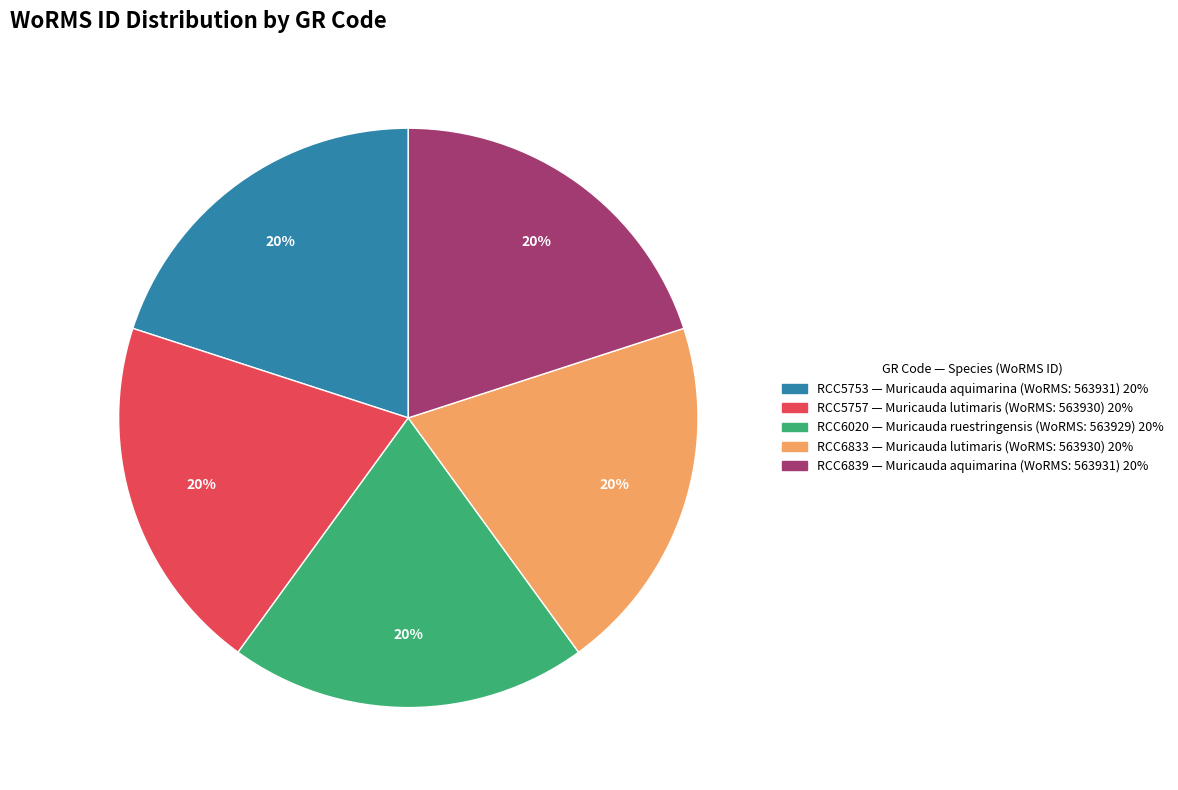

True or false: RCC6833 accounts for 33% of the total.

False